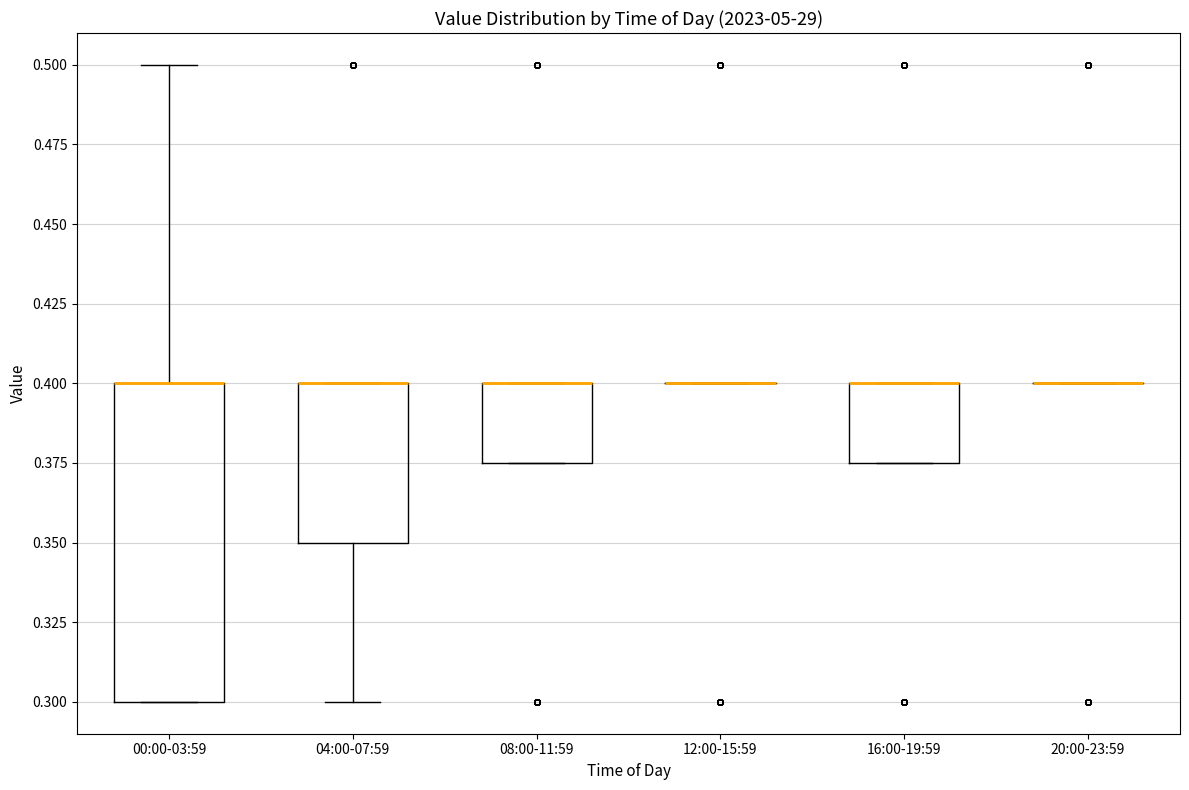

Comparing the boxes themselves (not the whiskers), which one is the tallest?

00:00-03:59